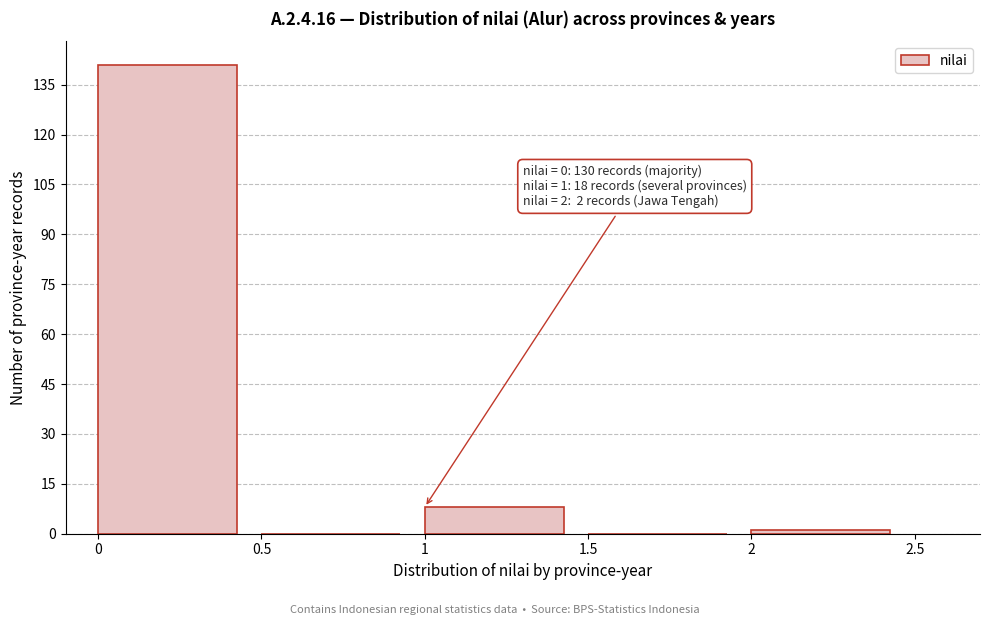

Which range on the x-axis has the tallest bar?

0 to 0.5